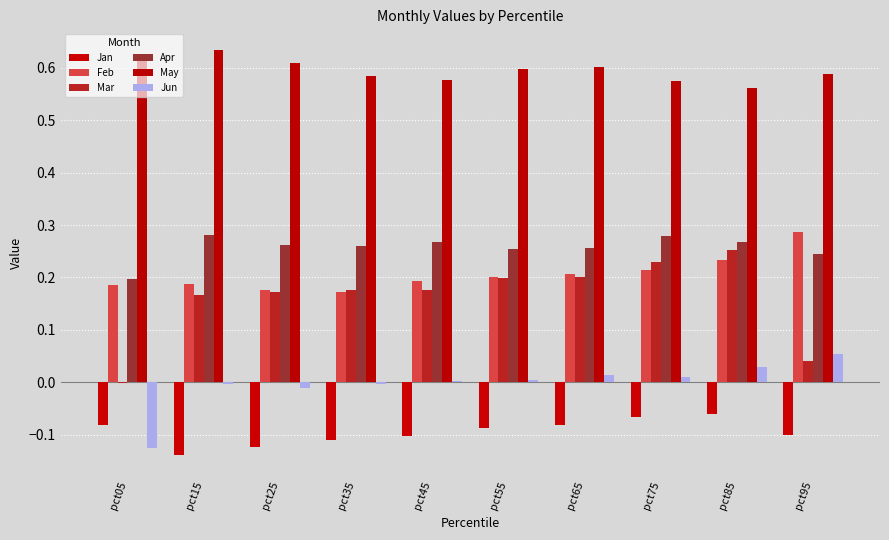

Is it true that Feb equals 0.1 at pct45?

False